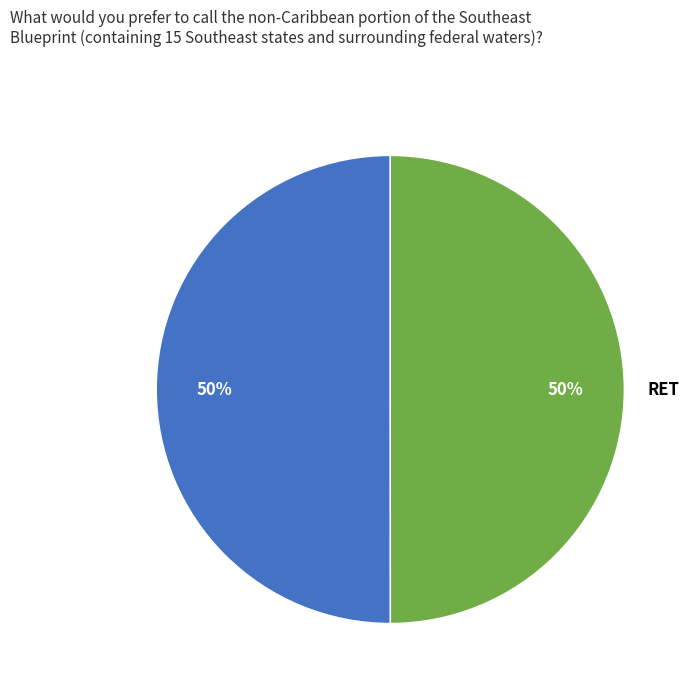

Approximately how many times larger is the value at RET compared to PUB?

1.0